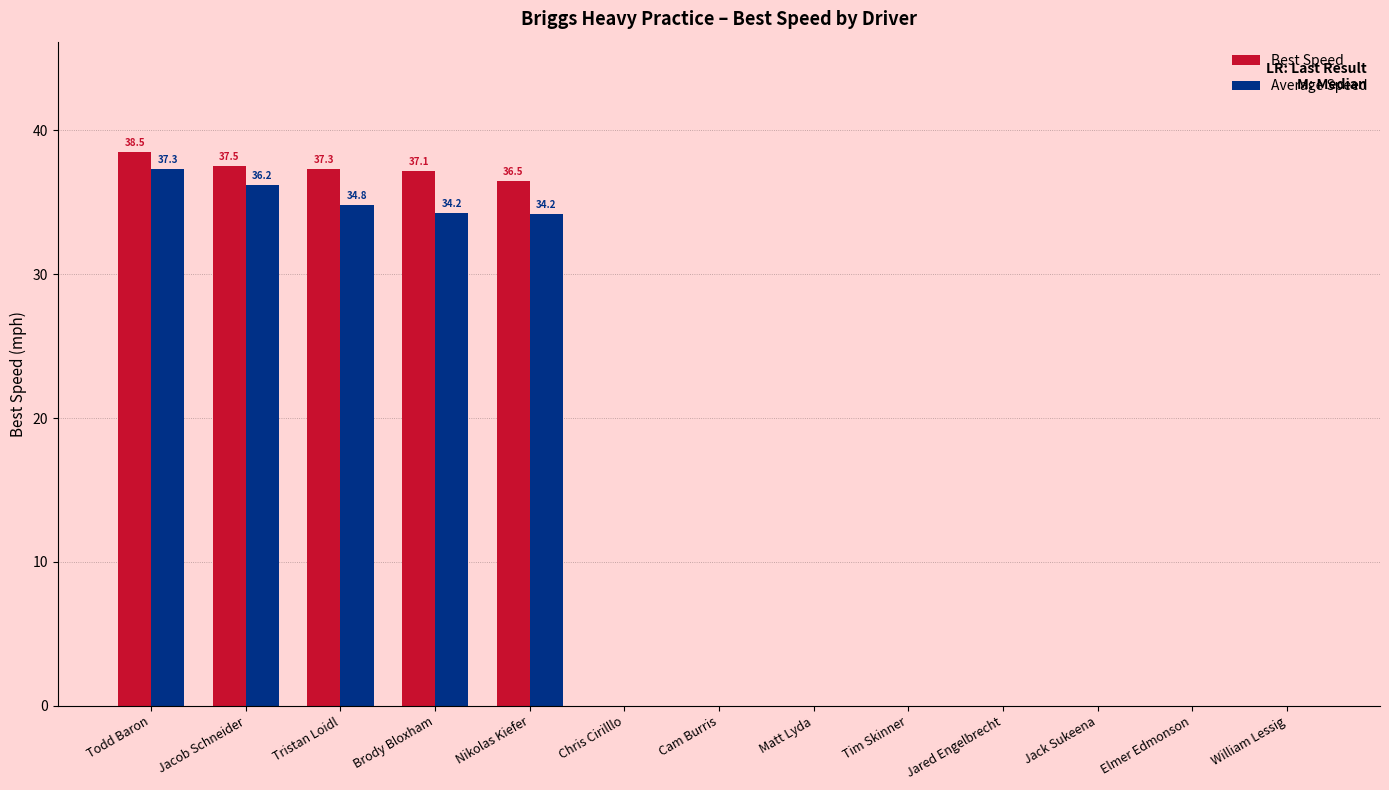

Does the chart contain stacked bars?

No